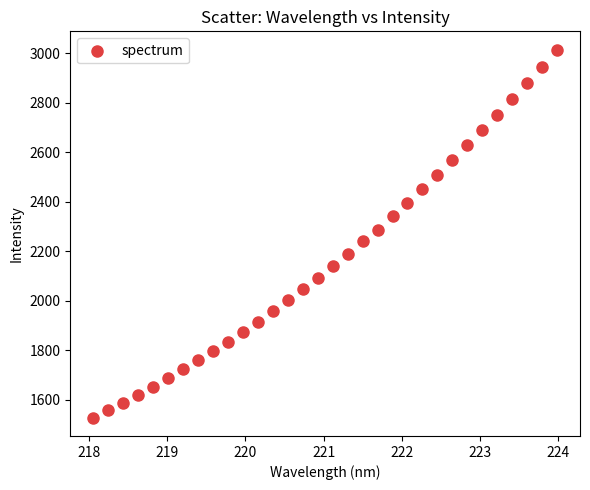

What is the range of Y values (max minus min)?

1484.6